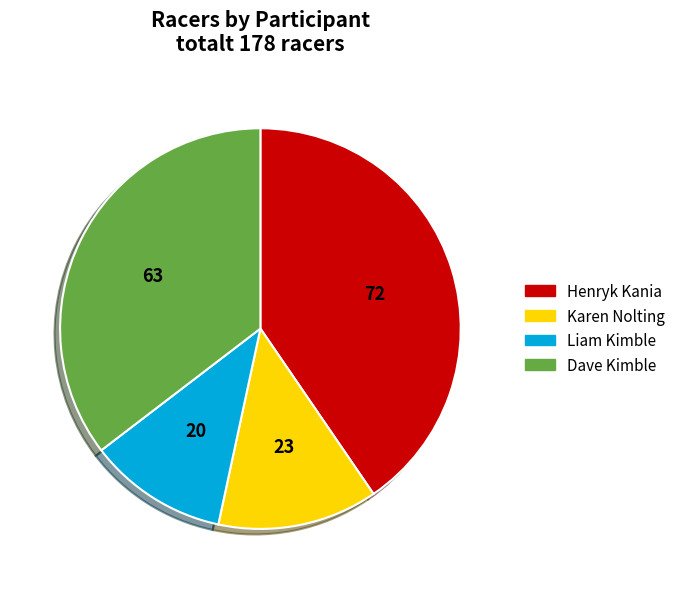

Which slice is the smallest?

Liam Kimble